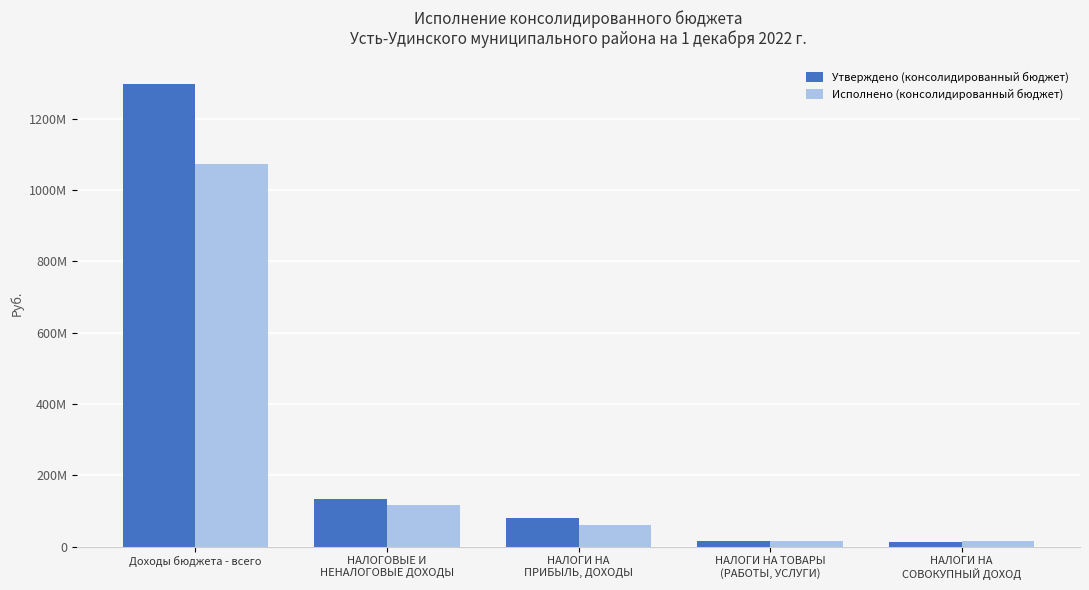

At which category does the chart reach its peak across all series?

Доходы бюджета - всего